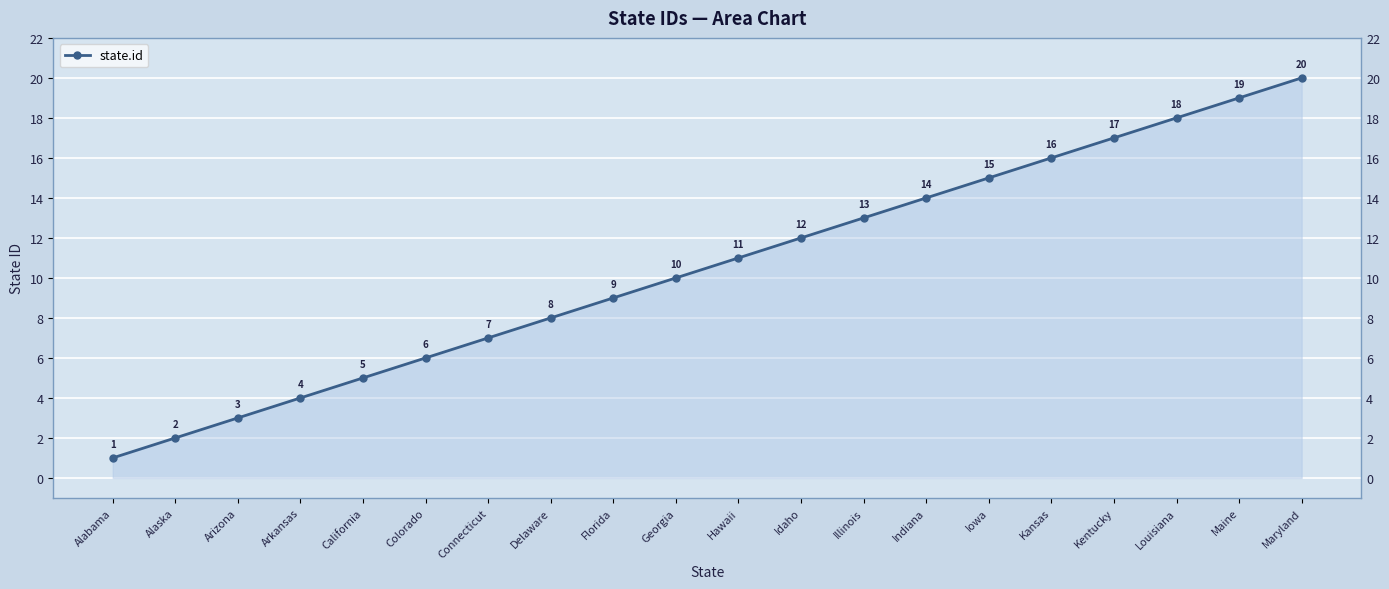

What is the ratio of the value at Alaska to the value at Arkansas?

0.5